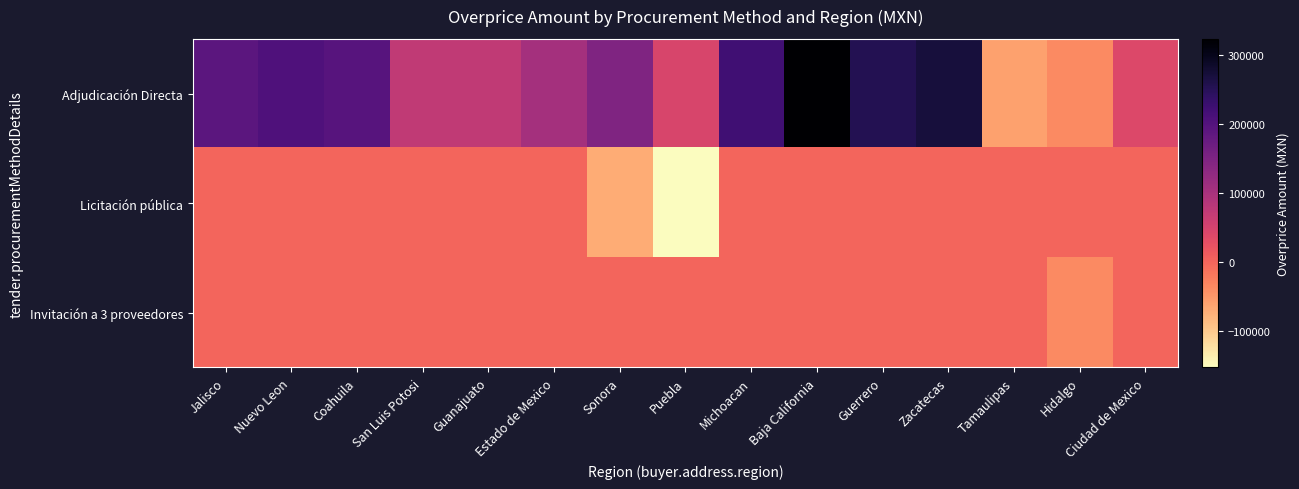

How many series are shown in this chart?

3